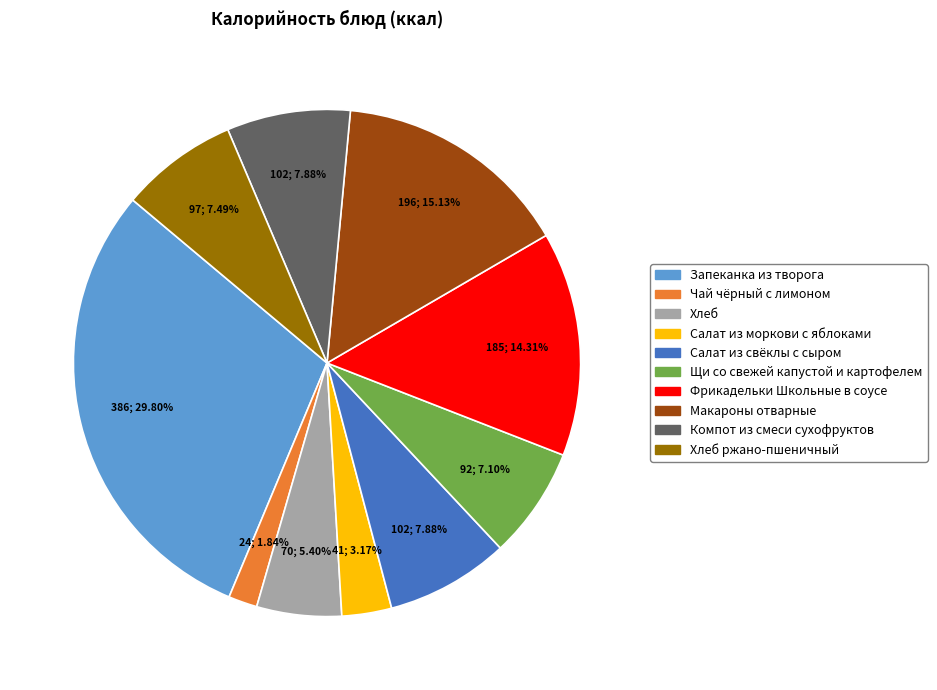

Is there any slice that represents more than half of the pie?

No